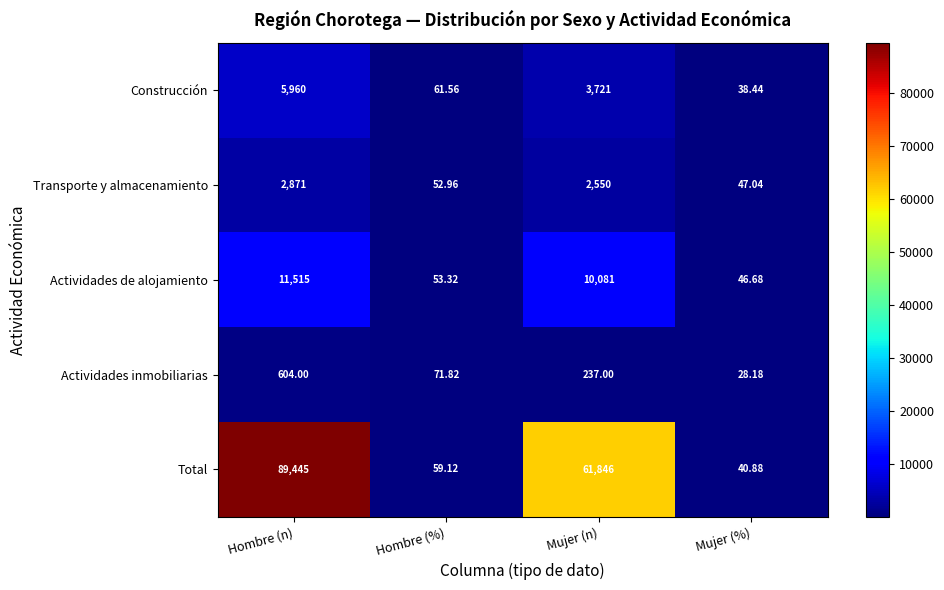

Which label corresponds to the smallest value in the chart?

Mujer (%)